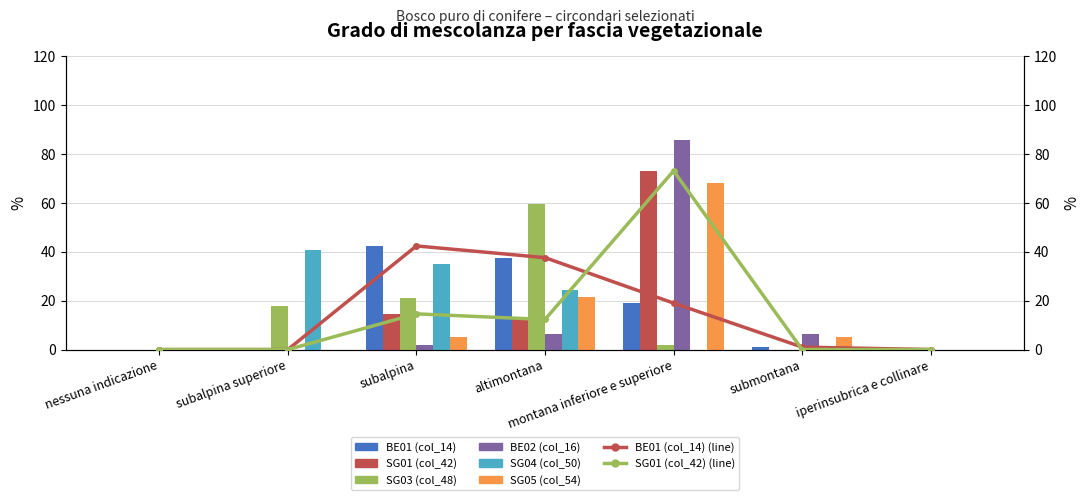

How many groups of bars are there?

7